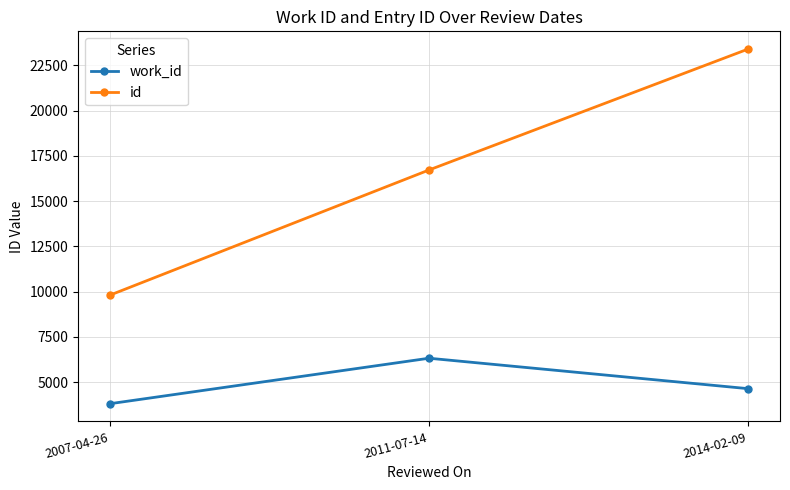

What are all the series names shown in the legend?

work_id, id